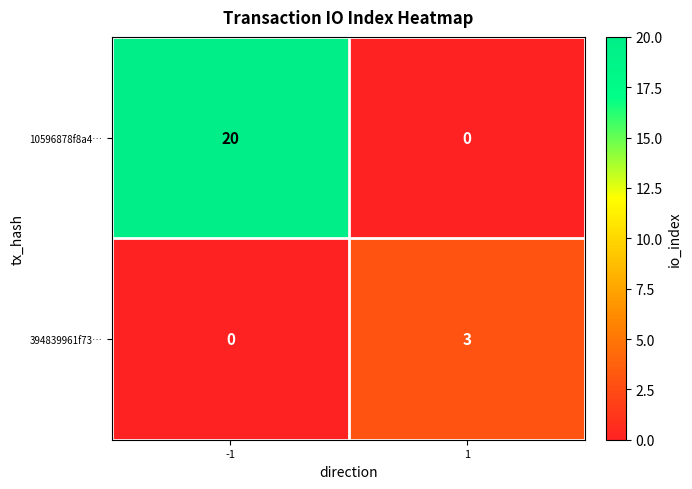

What is the sum of the 10596878f8a4… values at -1 and 1?

20